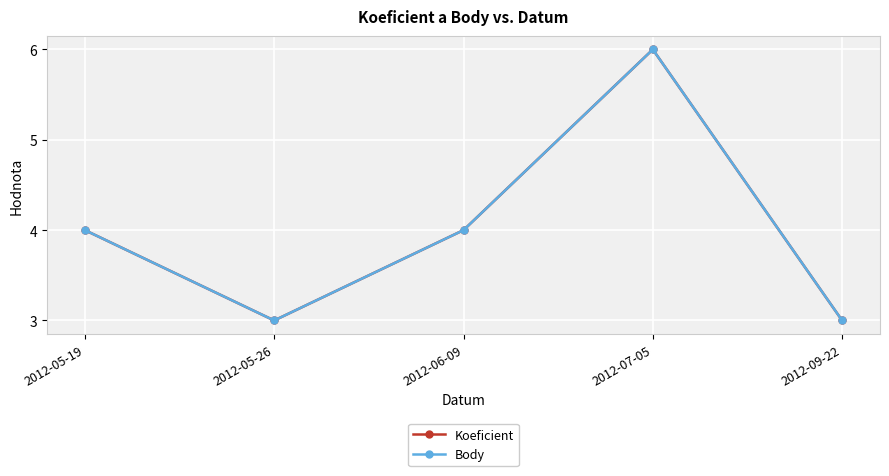

Is it true that Body equals 3 at 2012-05-26?

True